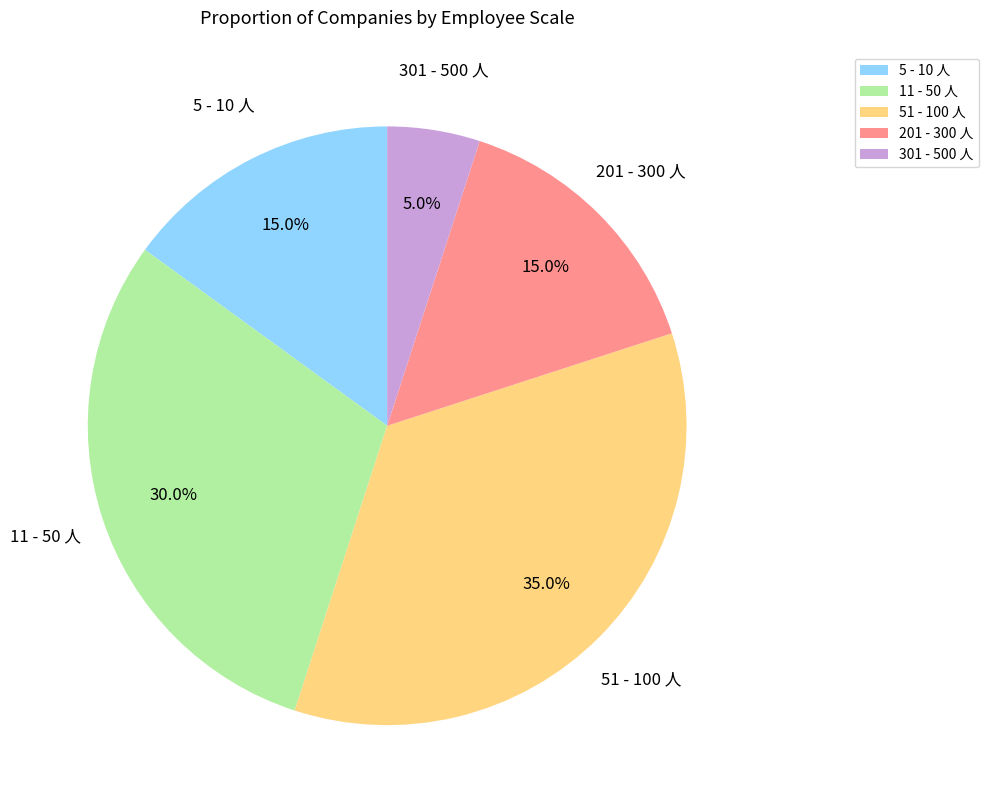

What is the smallest slice in the pie chart?

301 - 500 人